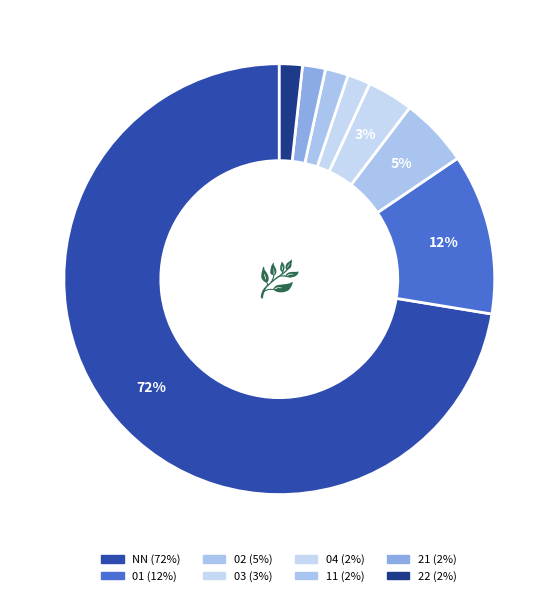

How many segments does this pie chart have?

8